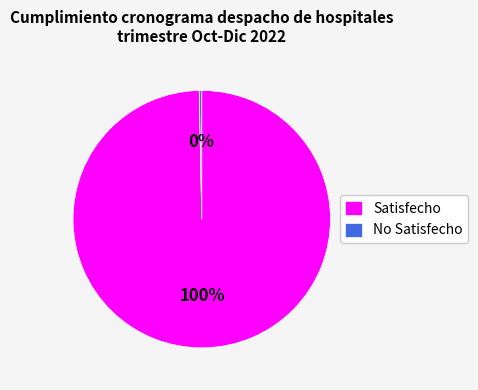

Does any single category account for the majority?

Yes